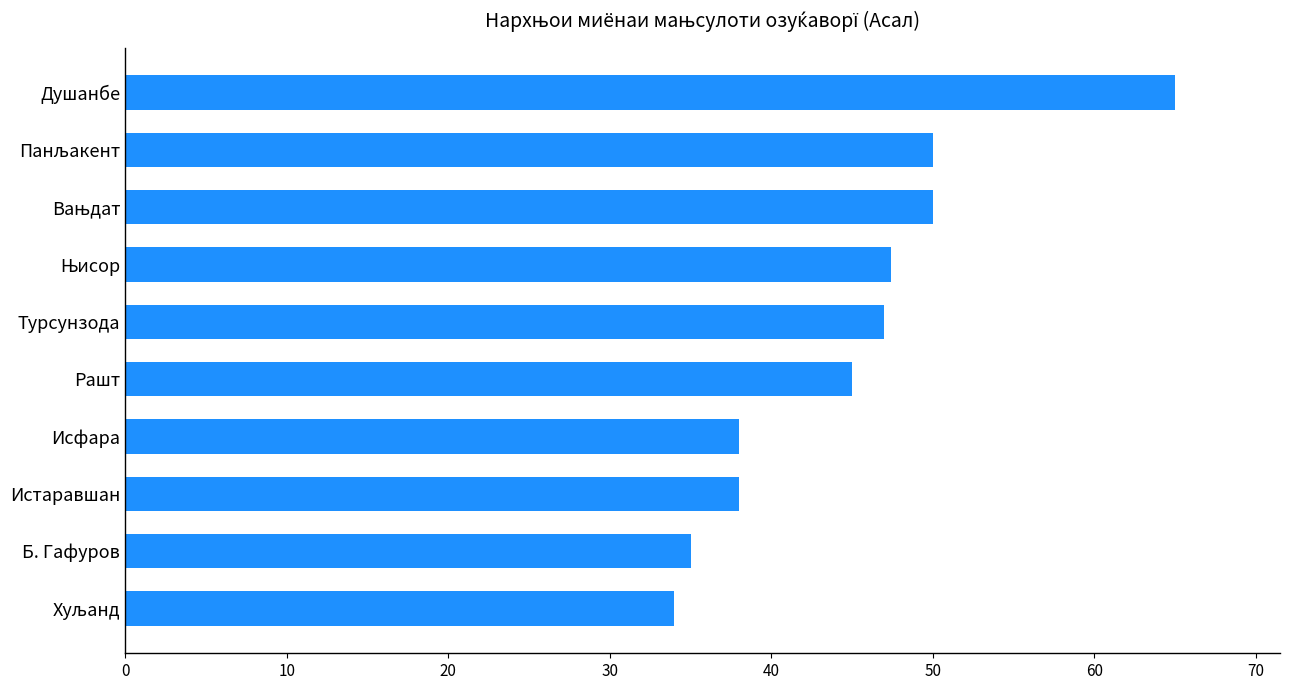

What is the change in value from Б. Гафуров to Душанбе?

+30.0